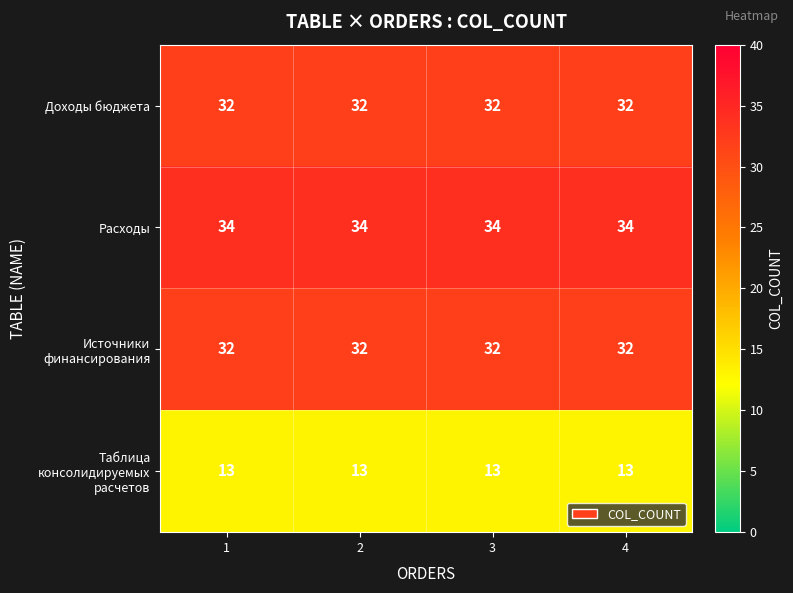

What is the greatest value displayed?

34